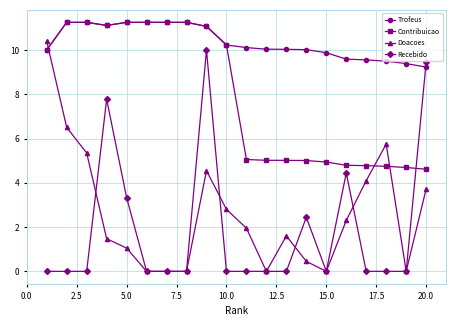

True or false: Recebido and Contribuicao intersect in this chart.

True